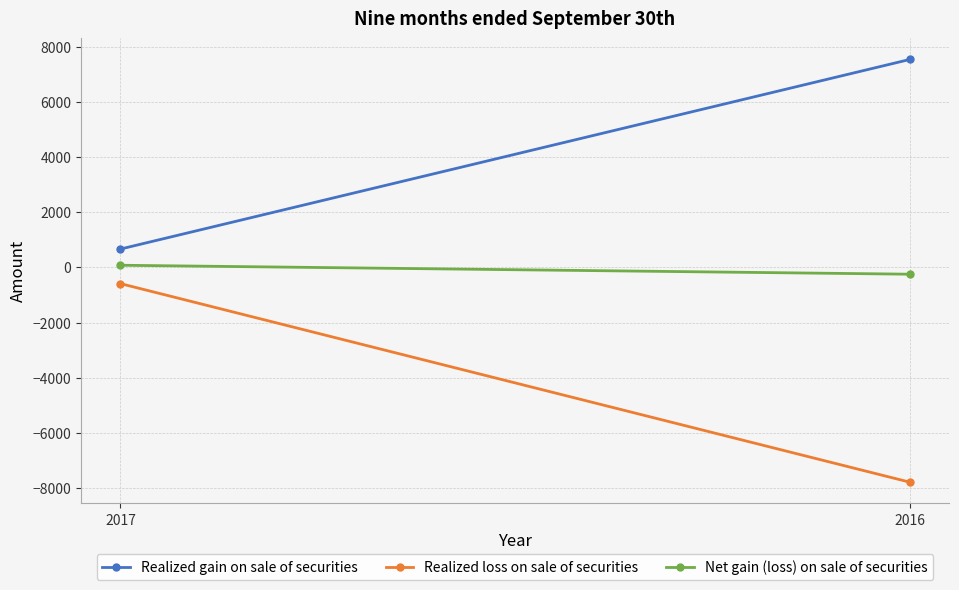

True or false: Realized loss on sale of securities has a value of -588 at 2017.

True